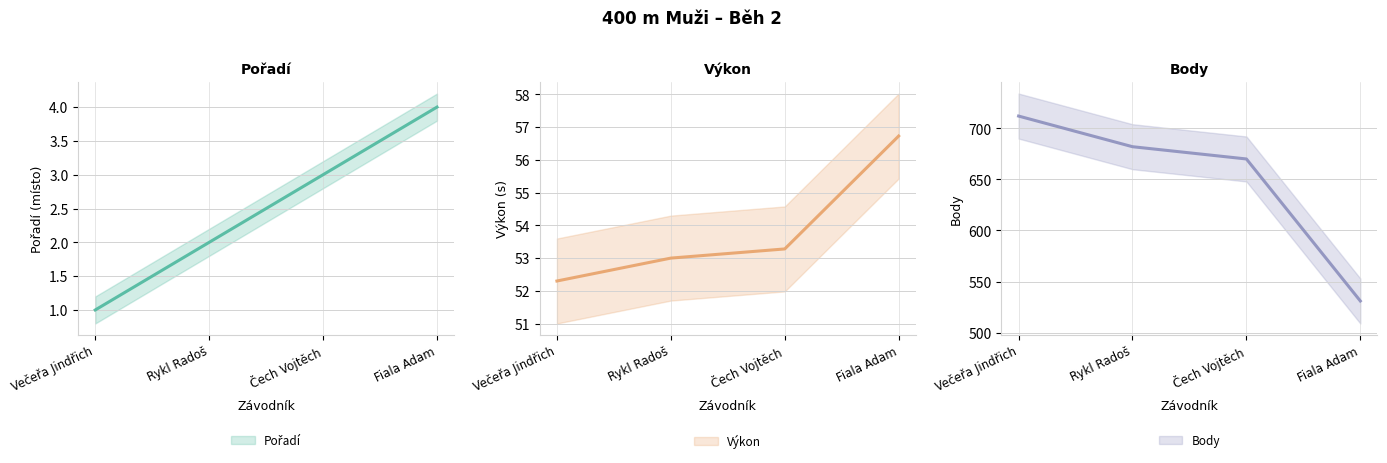

Is it true that Body (střed) equals 260.6 at Rykl Radoš?

False